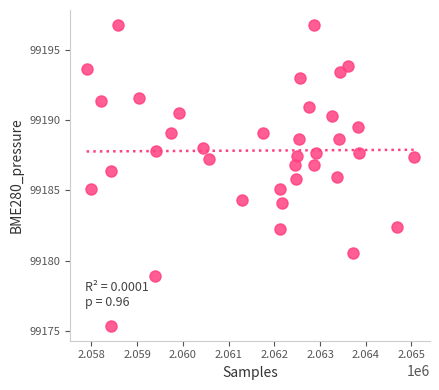

What is the range of Y values (max minus min)?

21.4